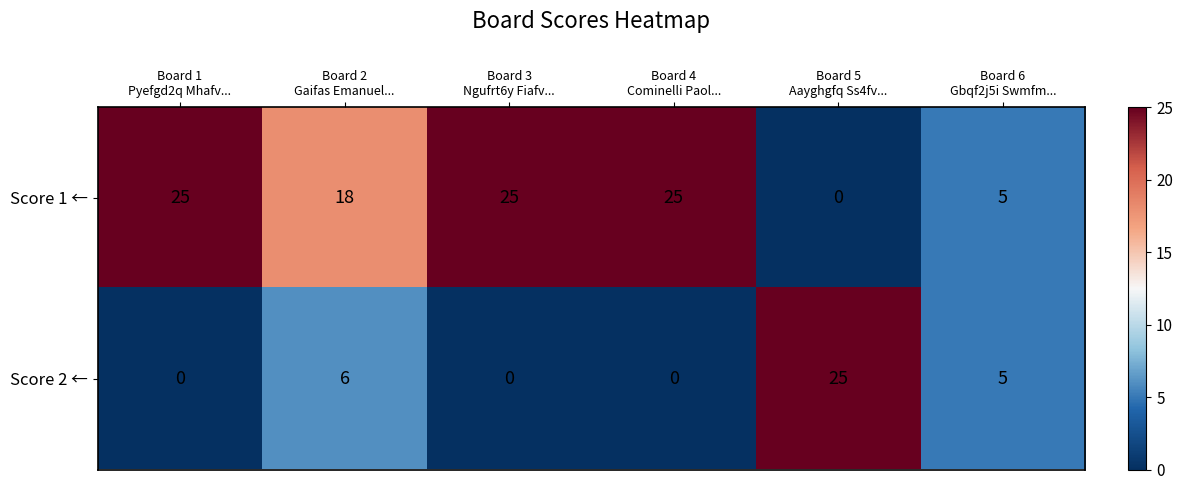

List the series in order of their overall mean, lowest first.

Score 2 ←, Score 1 ←